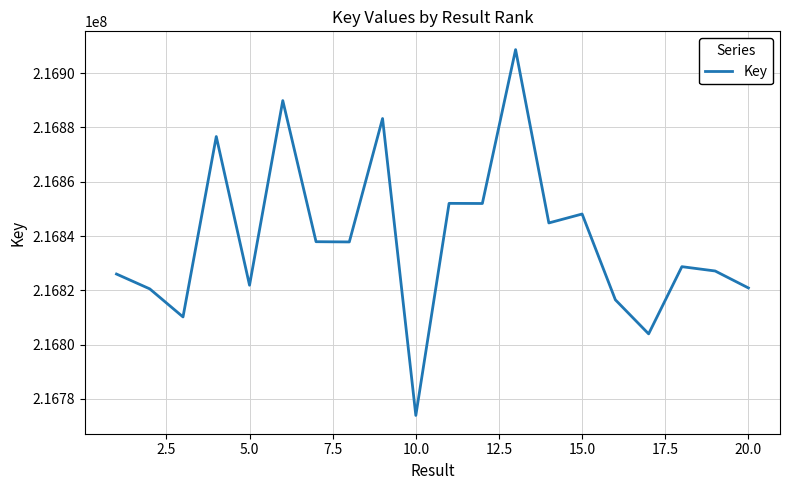

What is the maximum value shown in the chart?

216908619